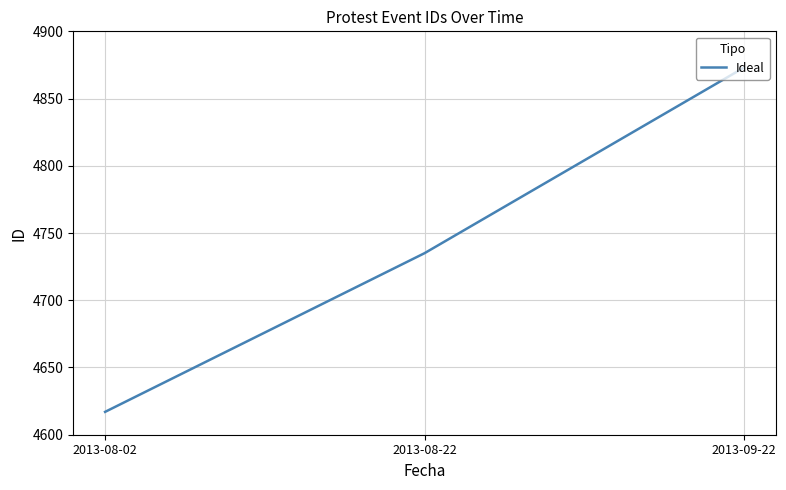

Is this an area chart (filled region under the line)?

No